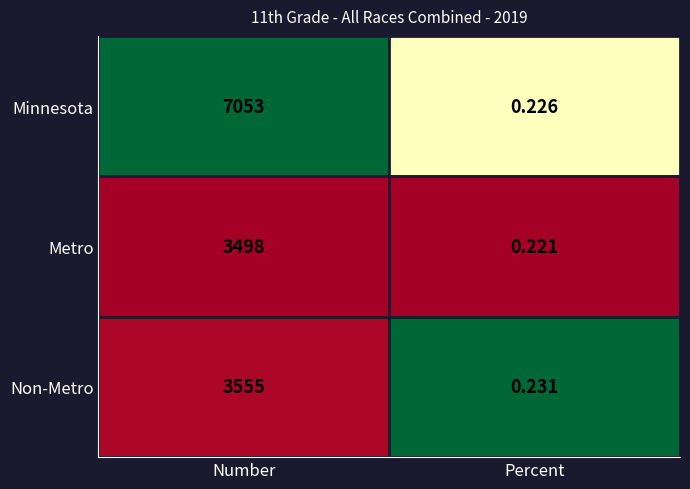

Which series has the largest total across all categories?

Minnesota